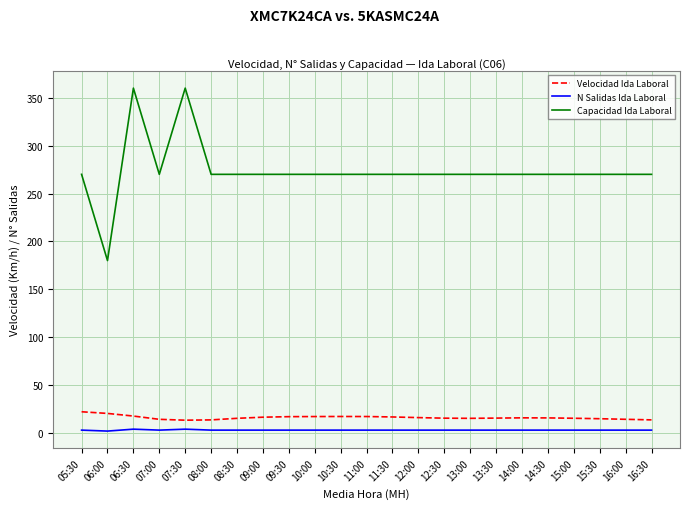

Rank the series by their maximum value, from highest to lowest.

Capacidad Ida Laboral, Velocidad Ida Laboral, N Salidas Ida Laboral